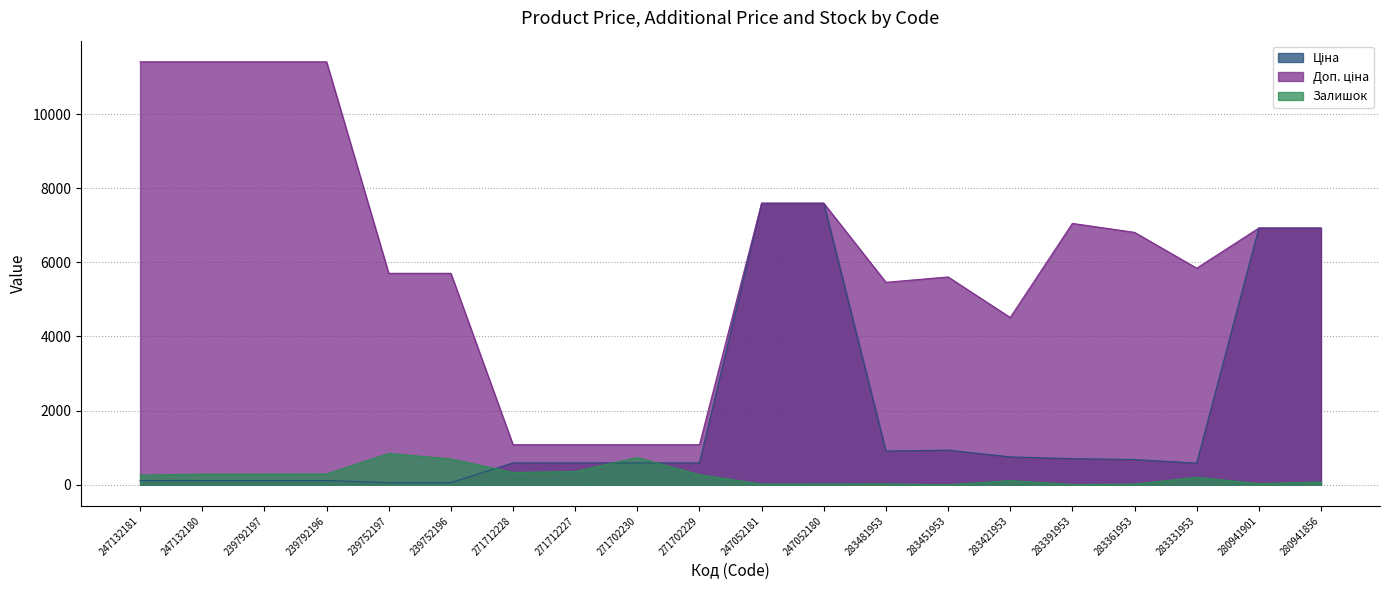

How many lines are shown in the chart?

3